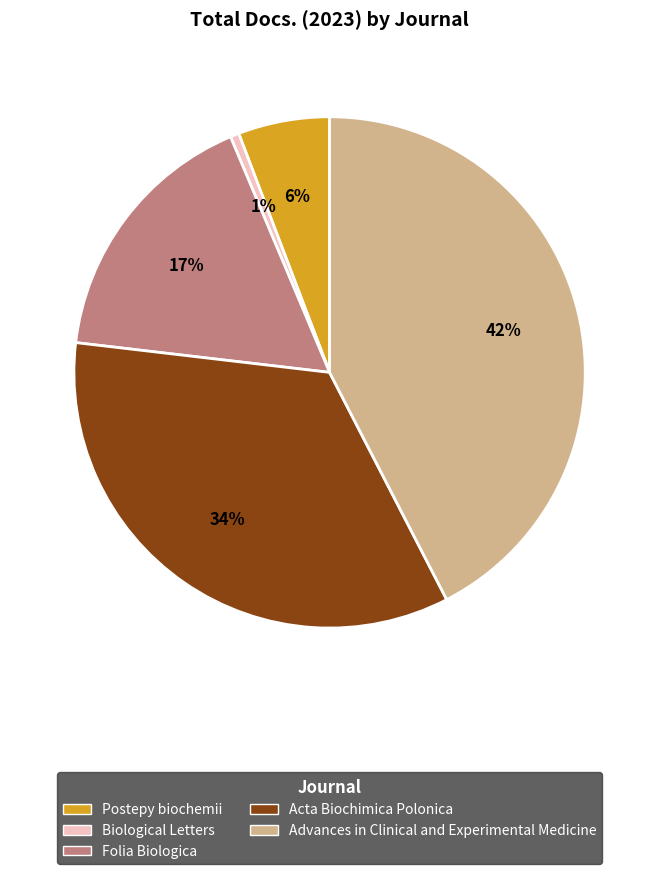

Rank the categories by value from lowest to highest.

Biological Letters, Postepy biochemii, Folia Biologica, Acta Biochimica Polonica, Advances in Clinical and Experimental Medicine